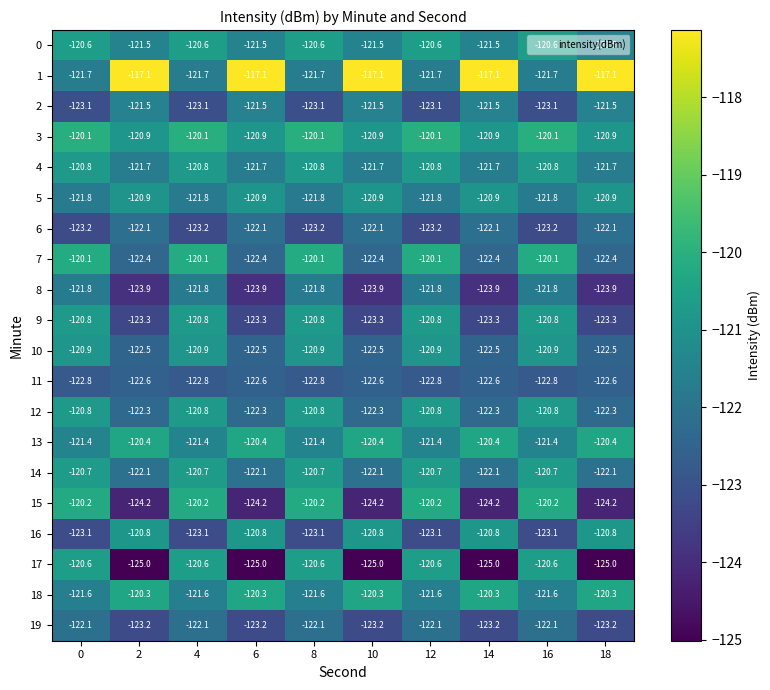

What is the maximum value shown in the chart?

-117.1